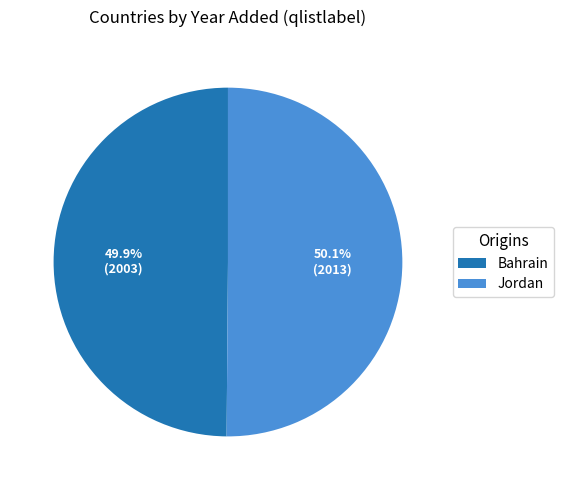

The Bahrain slice represents 50% of the pie. True or false?

True